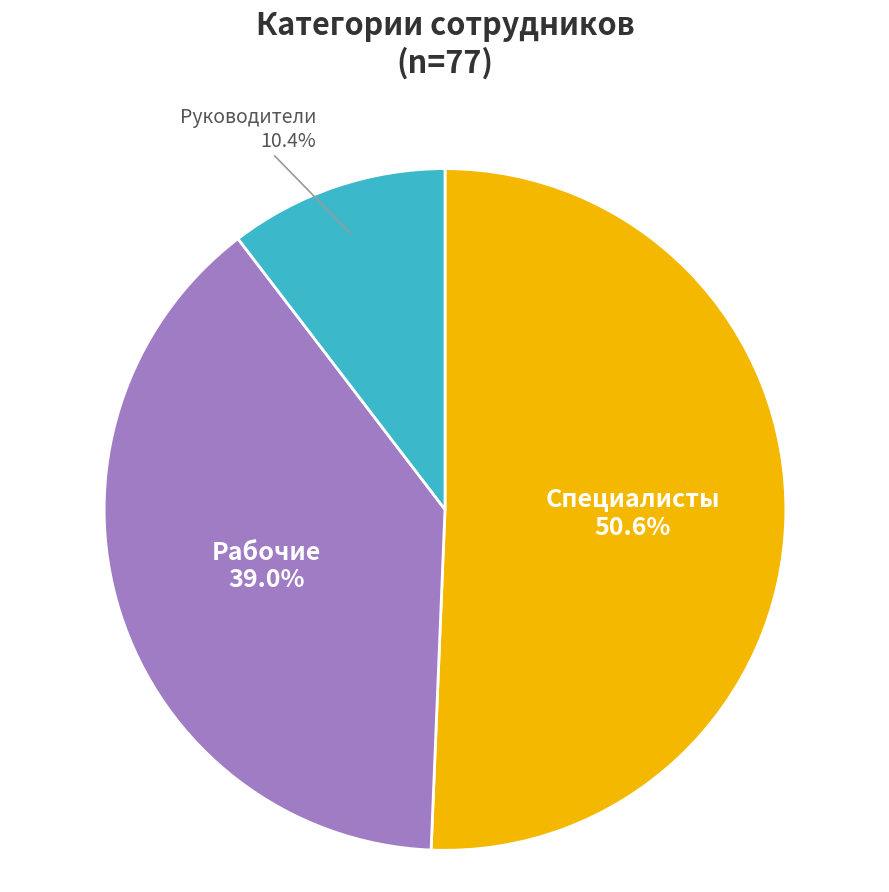

Is there any slice that represents more than half of the pie?

Yes